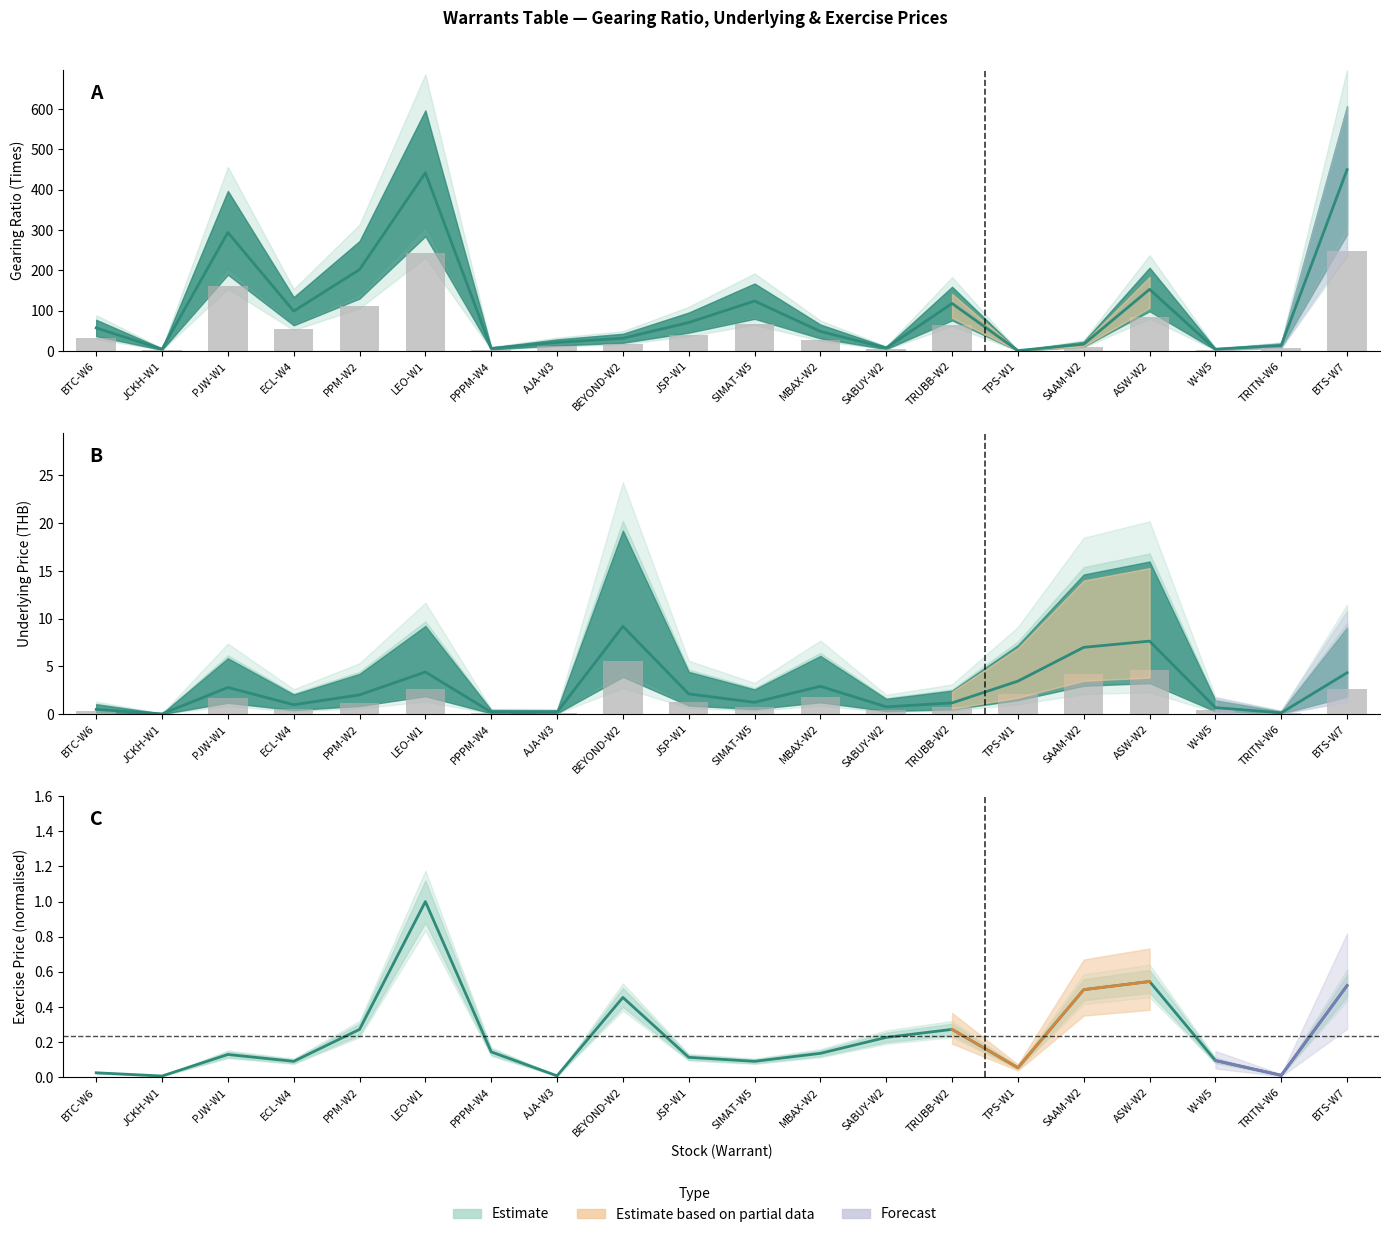

What is the change in value from SABUY-W2 to BTS-W7?

+0.3